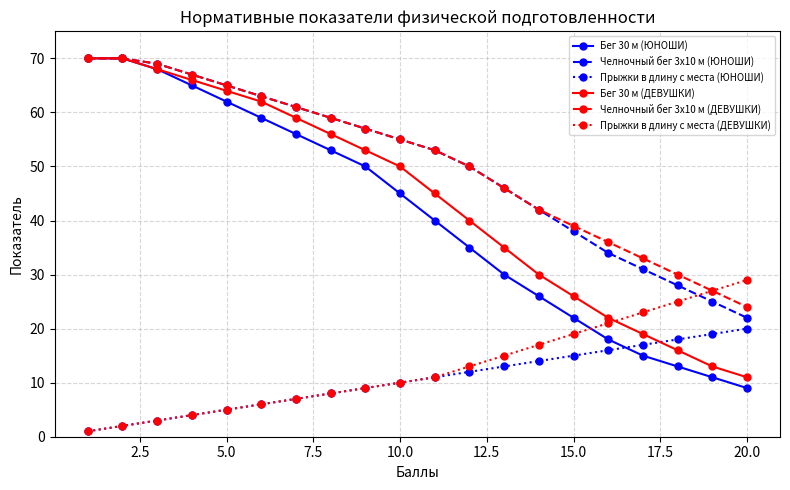

True or false: Челночный бег 3x10 м (ЮНОШИ) and Прыжки в длину с места (ЮНОШИ) cross at least once.

False